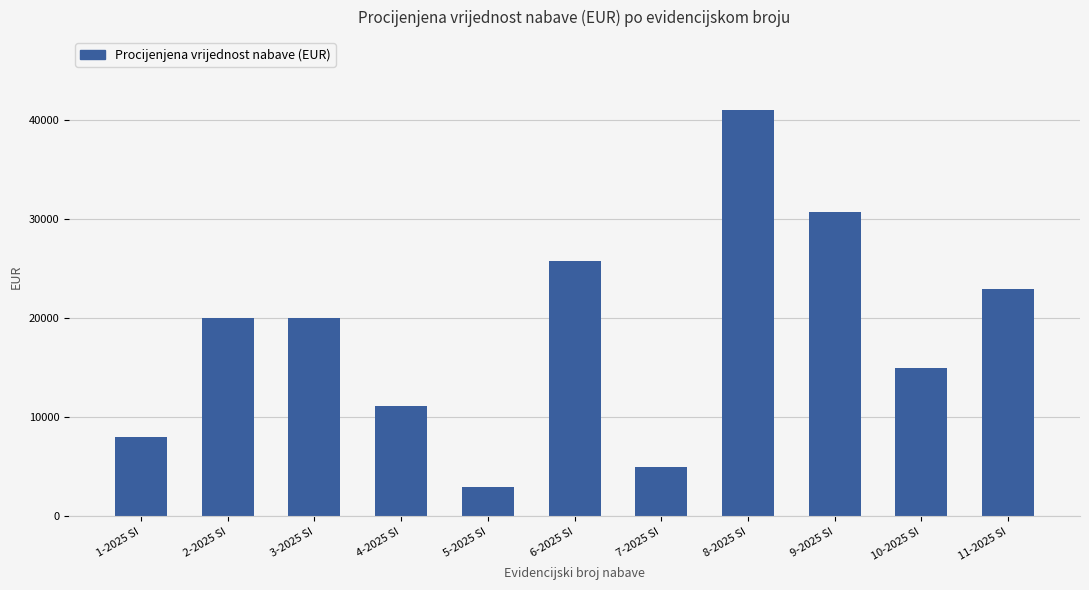

What value does the data have at 7-2025 SI, to the nearest 50?

5000